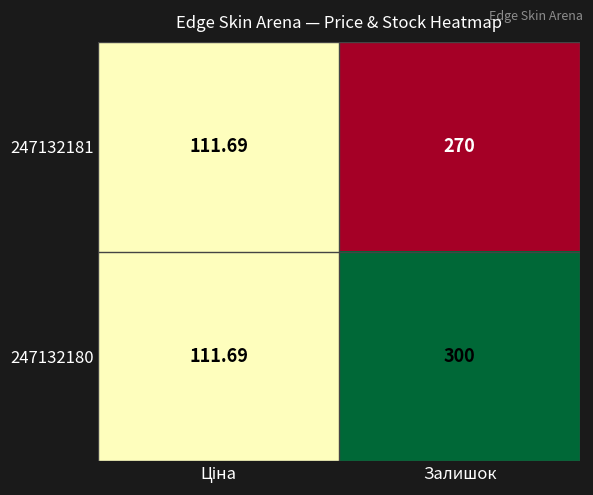

Which series has the largest range (max minus min)?

247132180